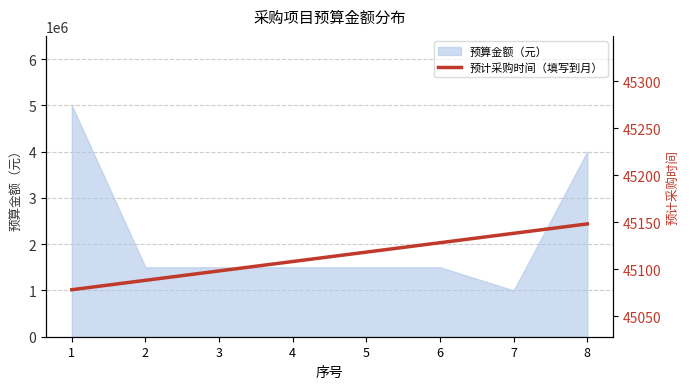

How many values are between 45098 and 45138?

5